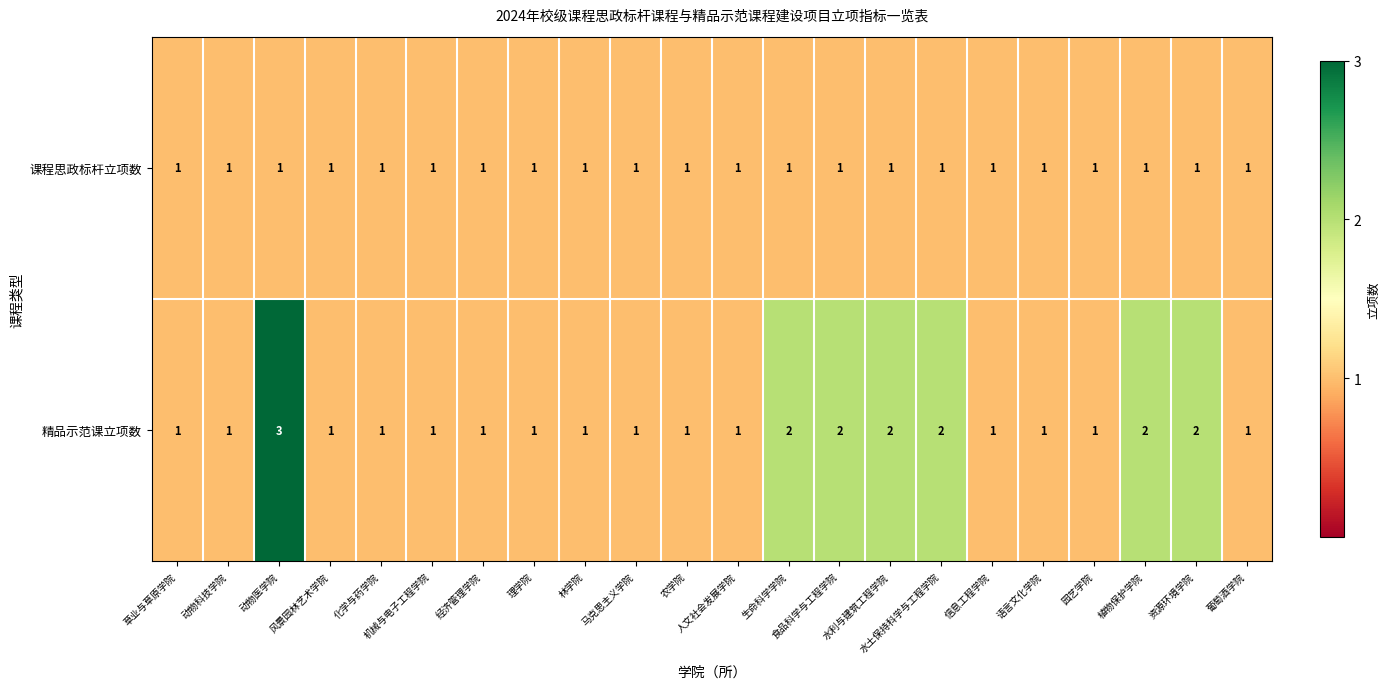

What is the maximum value shown in the chart?

3